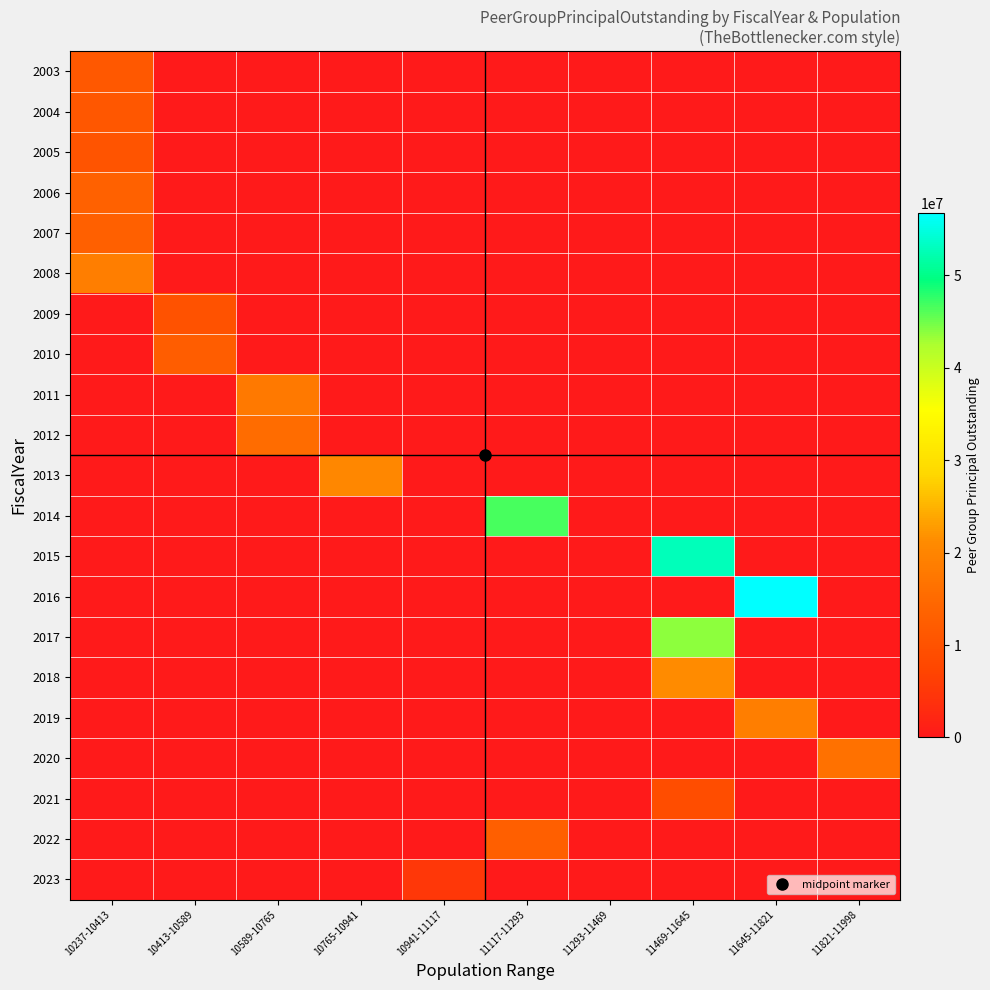

What is the spread (max minus min) of values at 11645-11821?

56699000.0